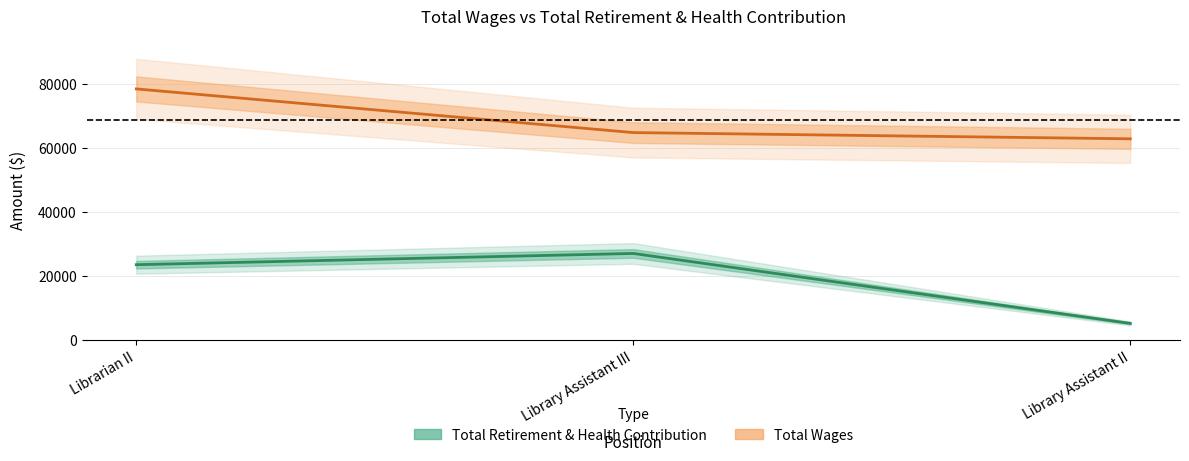

Which series has the largest total across all categories?

Total Wages